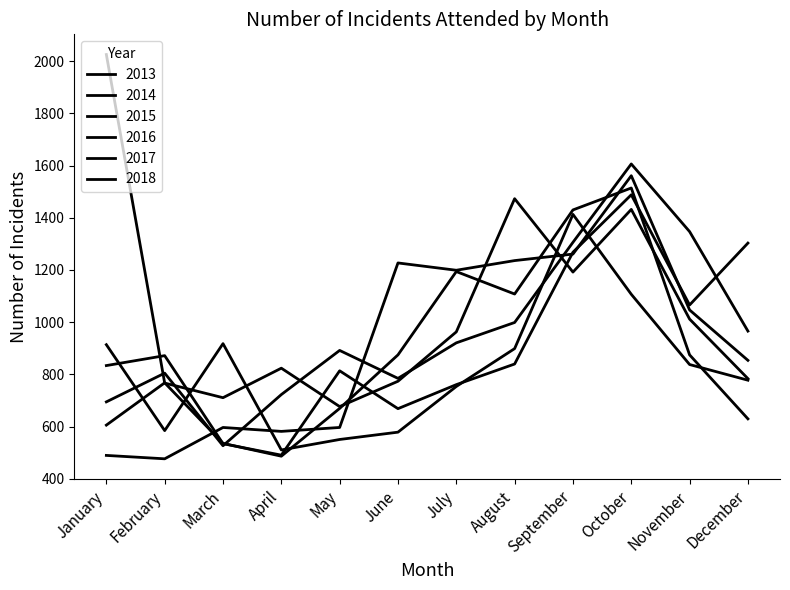

True or false: 2014 has a value of 1787 at June.

False